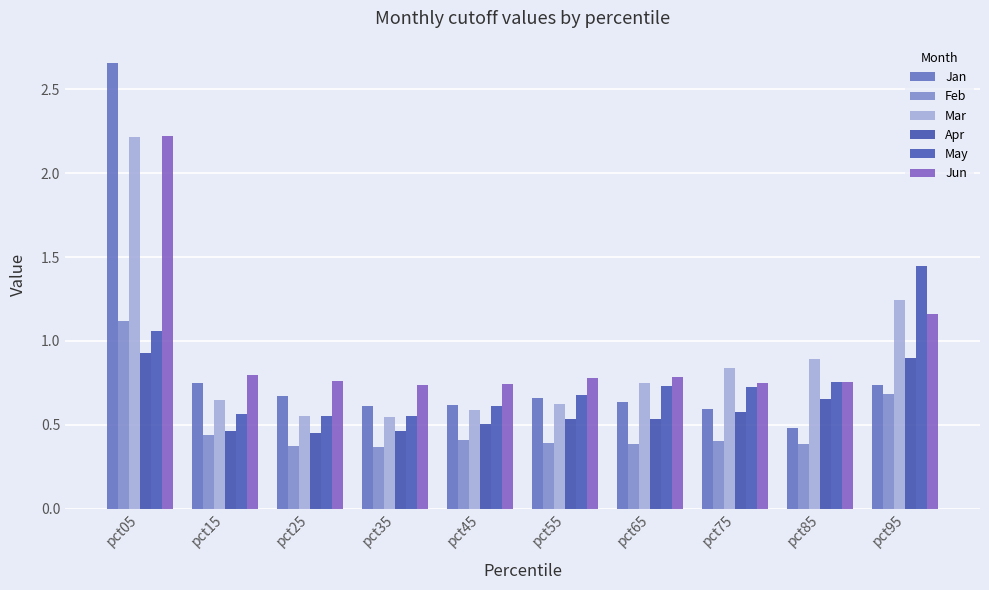

List the labels in order of Apr value, smallest first.

pct25, pct15, pct35, pct45, pct55, pct65, pct75, pct85, pct95, pct05